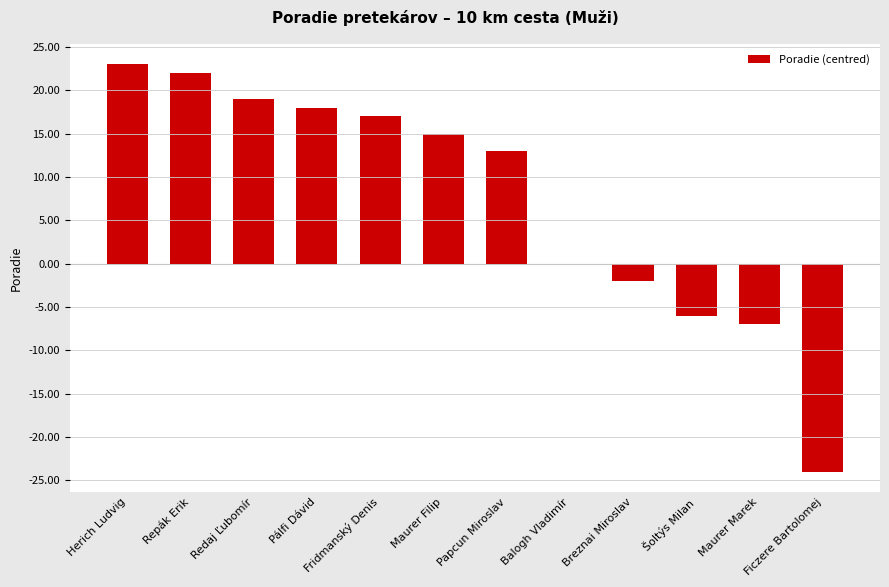

What value does the data have at Fridmanský Denis?

17